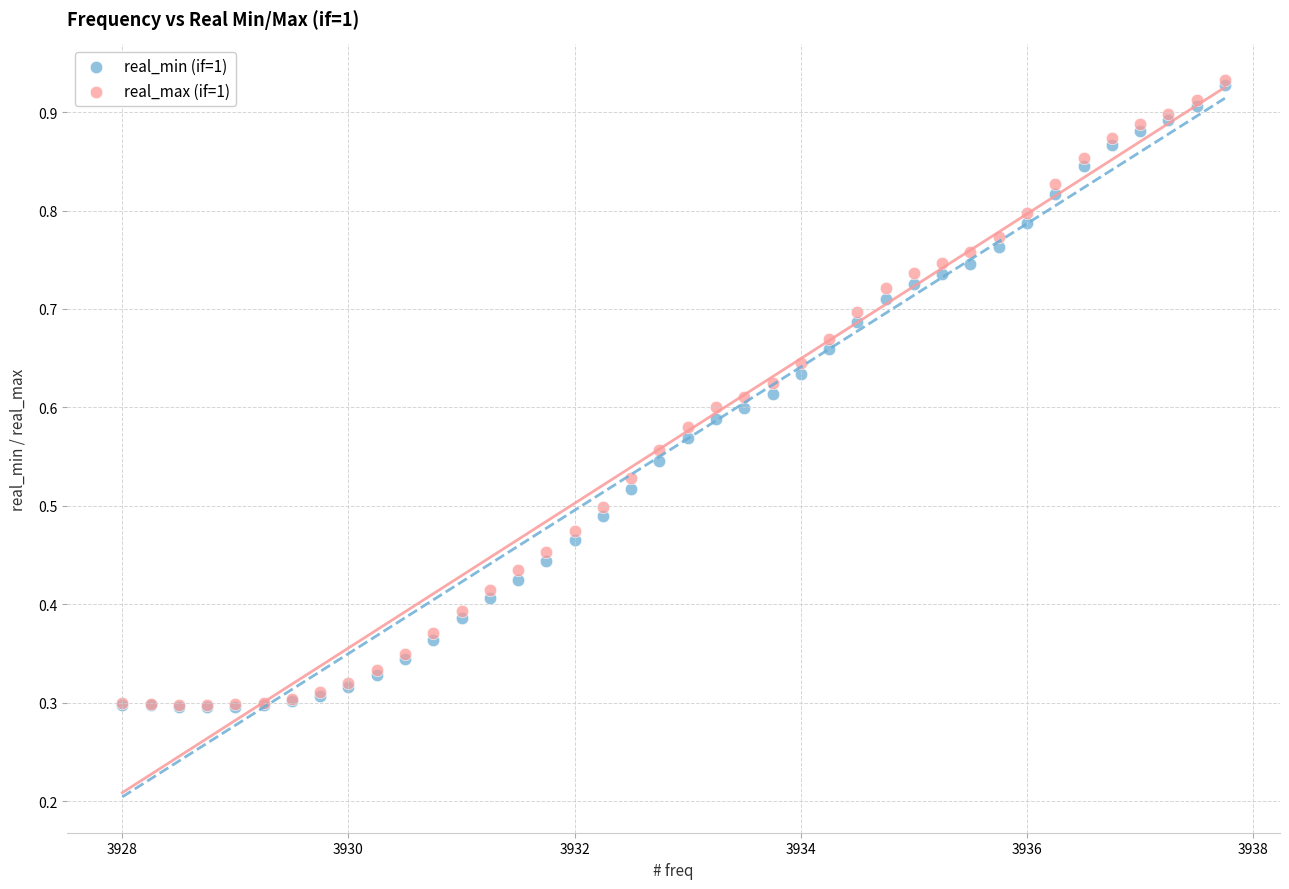

Which series has the largest Y range (max minus min)?

real_max (if=1)